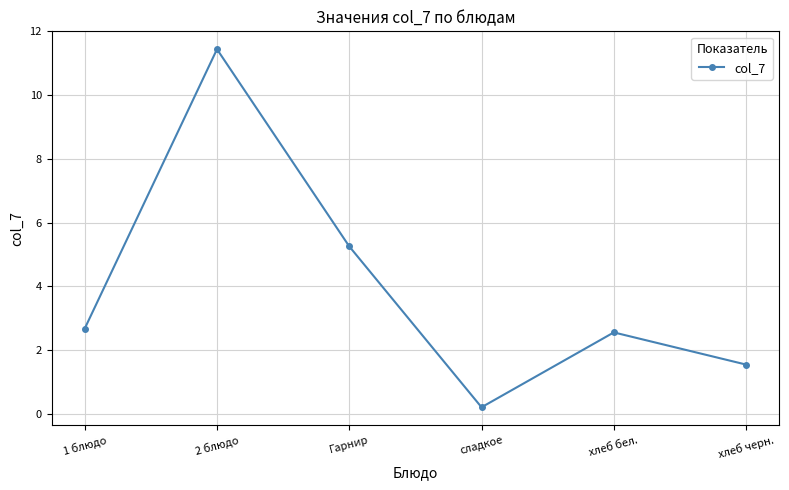

How many interior local peaks (higher than both neighbors) does the data have?

2